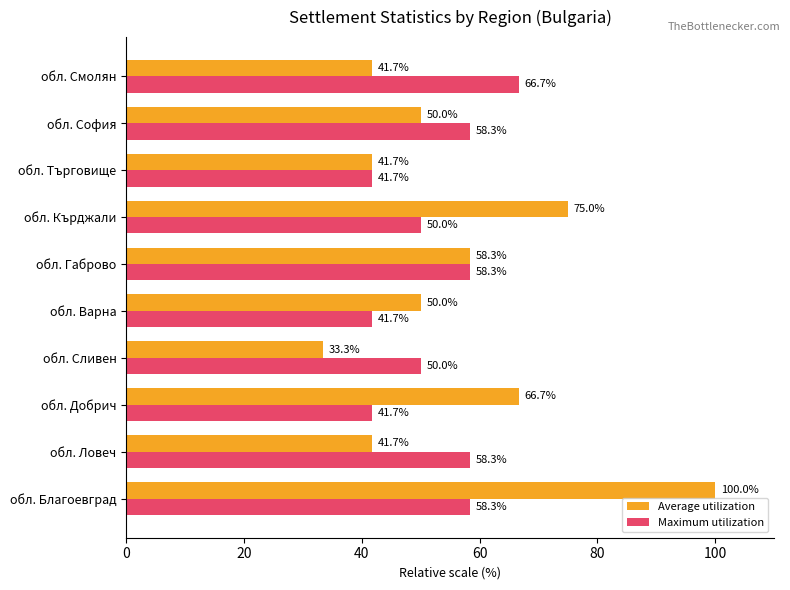

What is the minimum value for Maximum utilization?

41.7